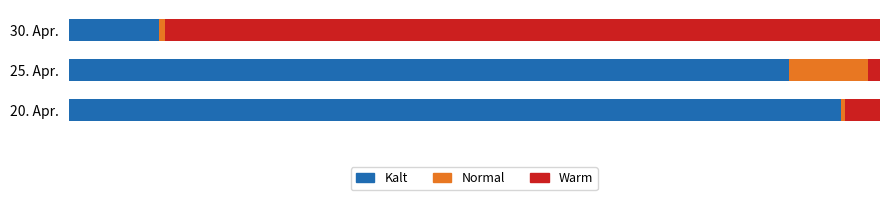

At how many categories does at least one series exceed 39?

3